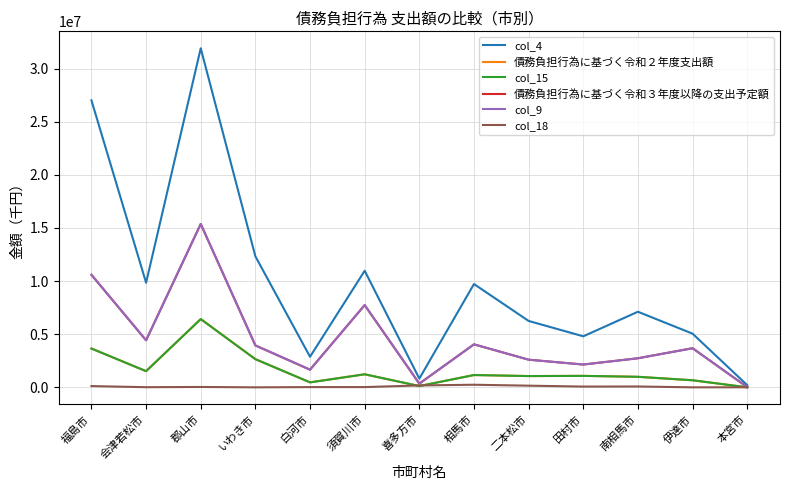

True or false: col_4 has more than 2 points higher than both neighbors.

True